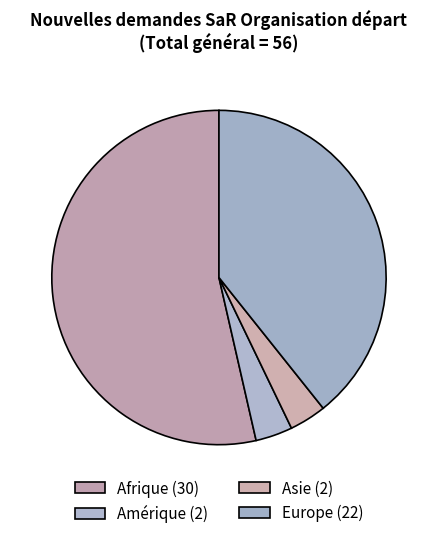

How much of the chart is everything except Asie?

96.4%